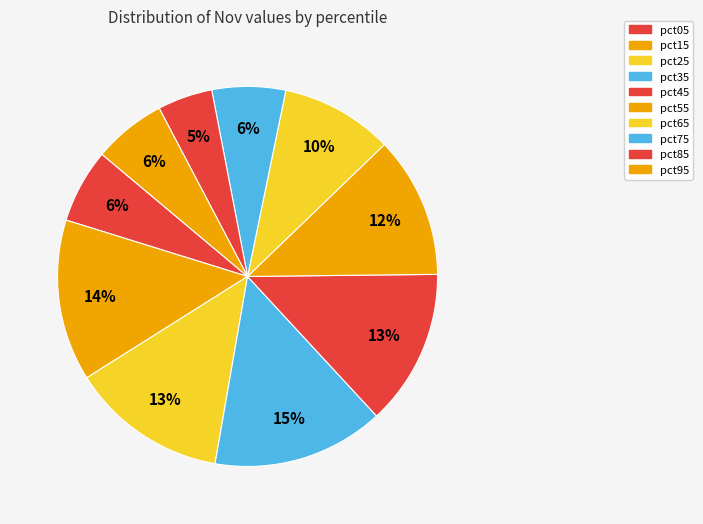

What percentage is the pct95 slice, to the nearest percent?

6%